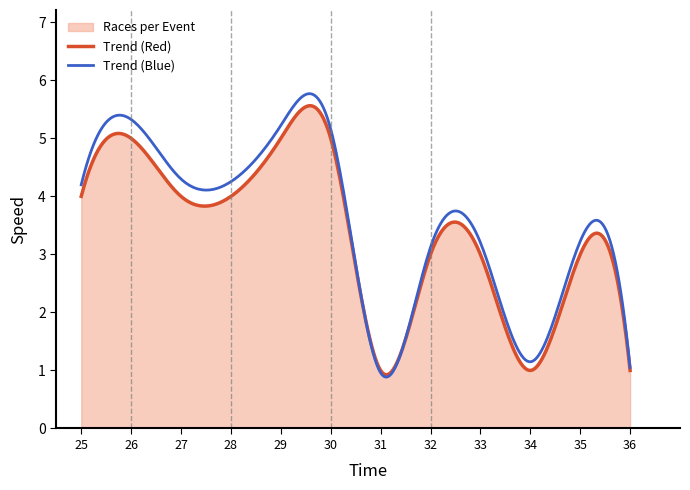

The chart shows a value of 3 at 35. True or false?

True